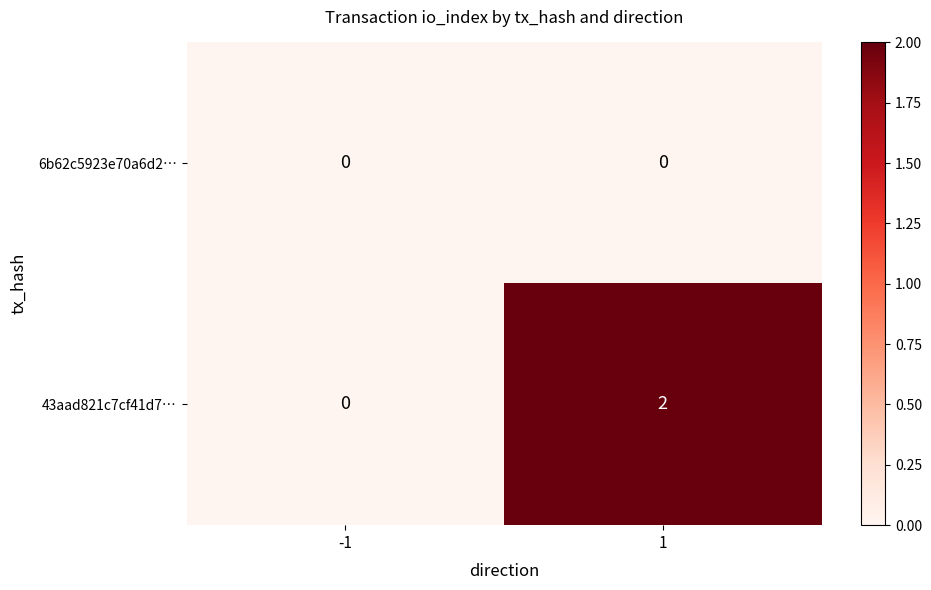

At which category does the chart reach its peak across all series?

1